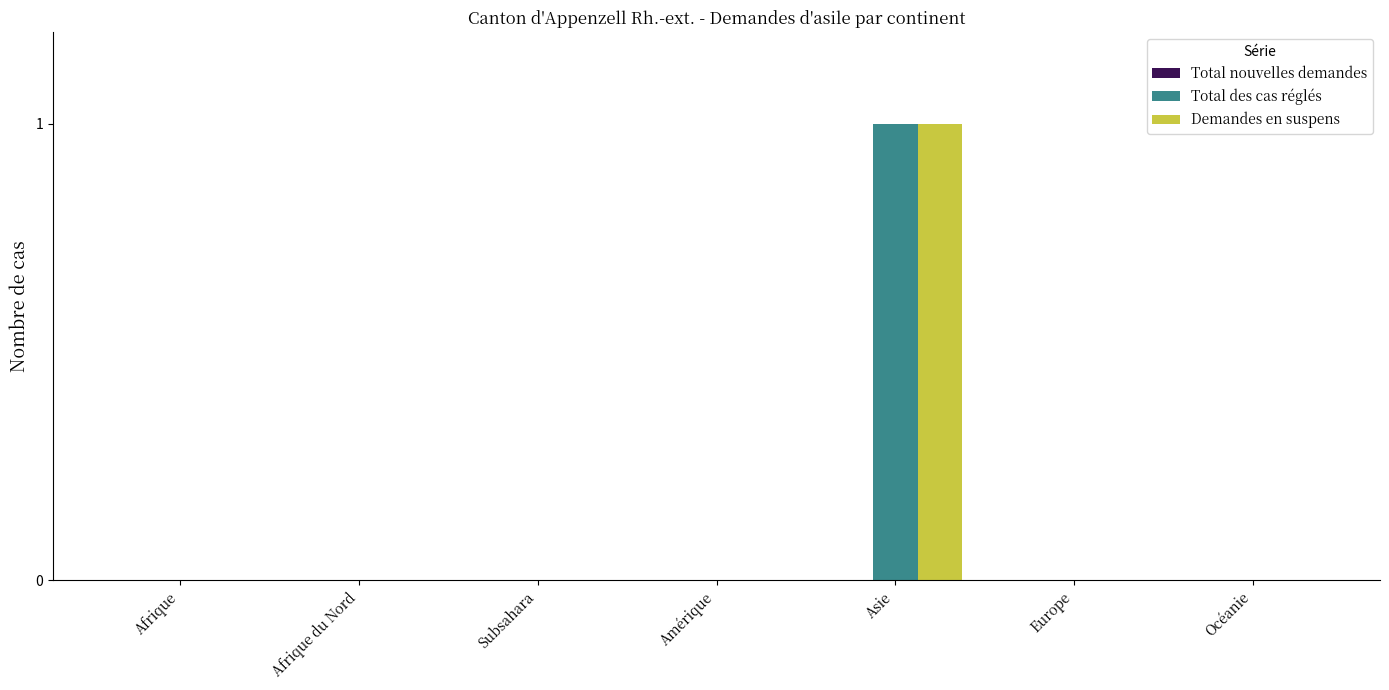

Count the Total des cas réglés values in the range 0 to 1.

7